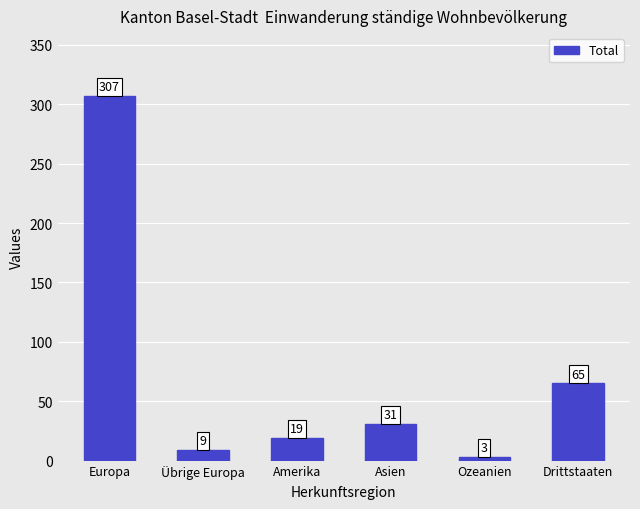

Rank the categories by value from lowest to highest.

Ozeanien, Übrige Europa, Amerika, Asien, Drittstaaten, Europa